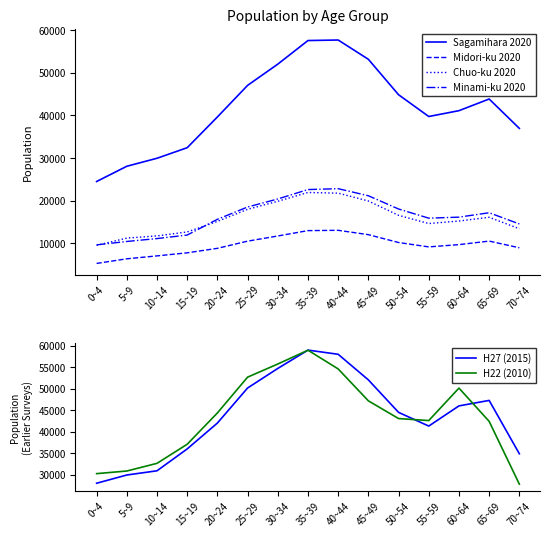

What is the total value across all series at 5~9?

116943